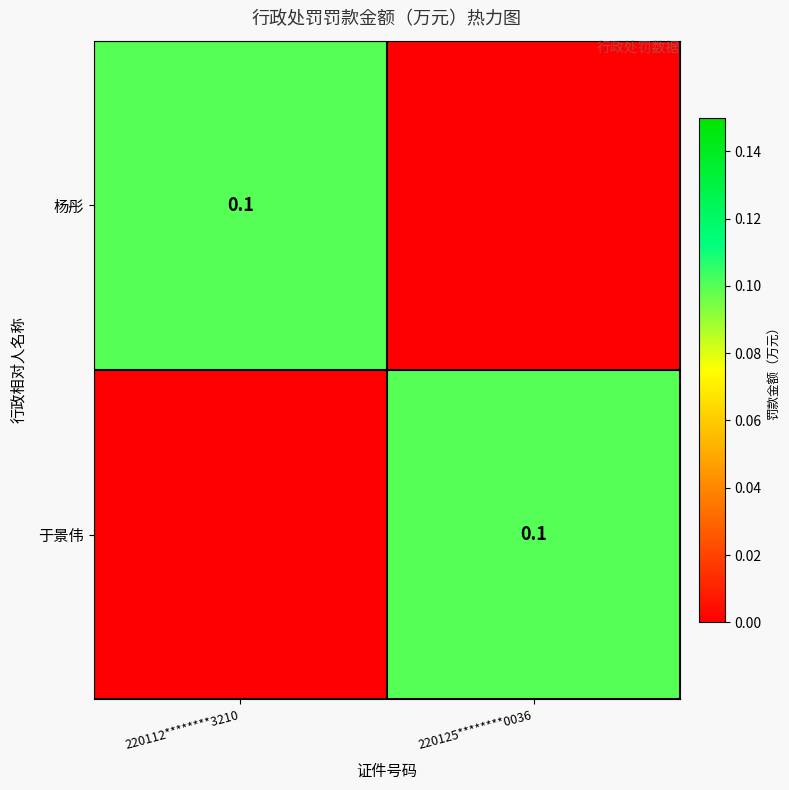

Is it true that 于景伟 equals 0.2 at 220125********0036?

False